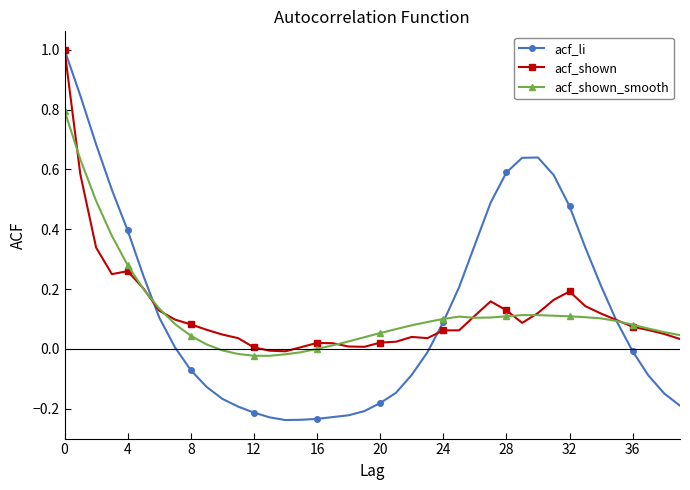

Which series has the widest spread of values?

acf_li